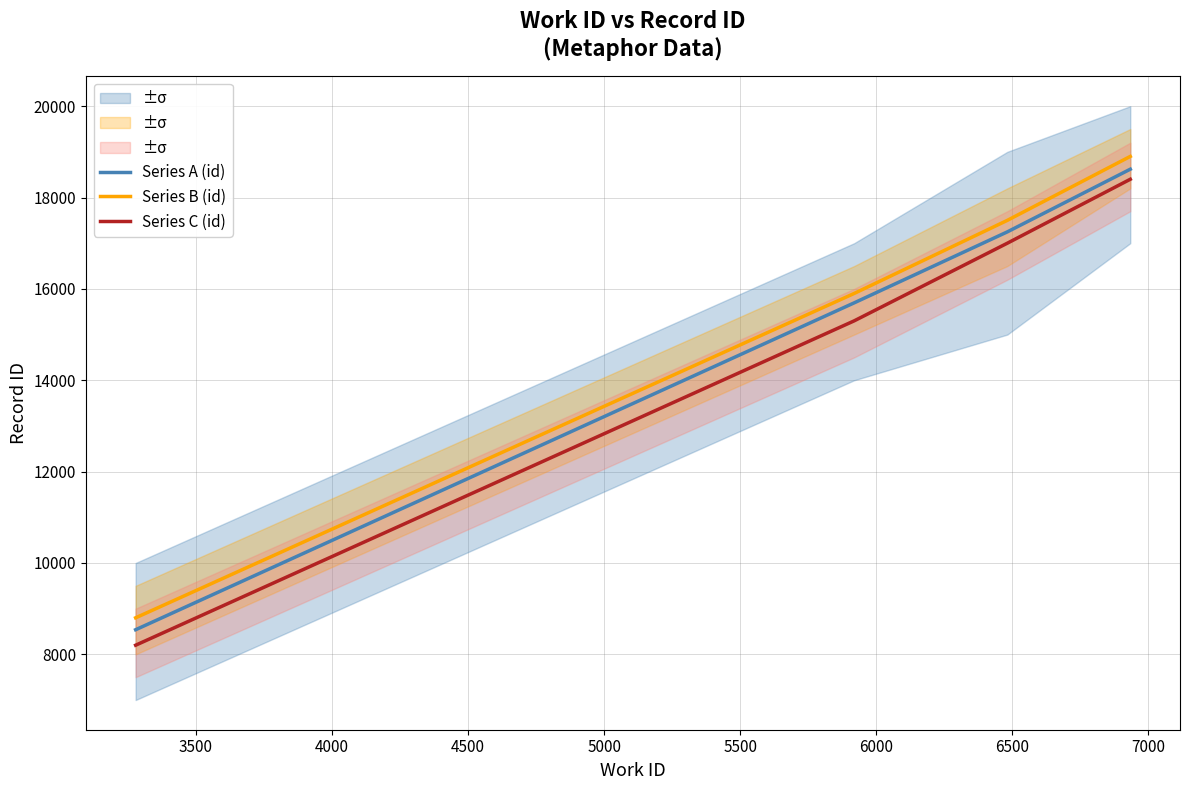

What is the maximum value shown in the chart?

18900